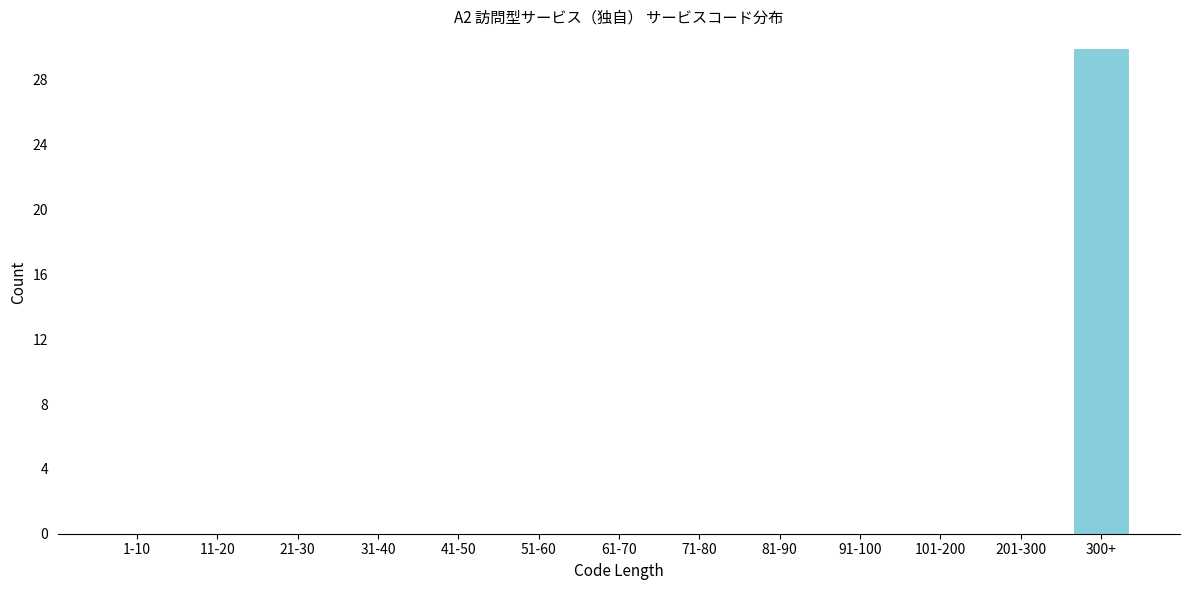

Reading right to left, what are all the values shown in this chart?

300+=30	201-300=0	101-200=0	91-100=0	81-90=0	71-80=0	61-70=0	51-60=0	41-50=0	31-40=0	21-30=0	11-20=0	1-10=0